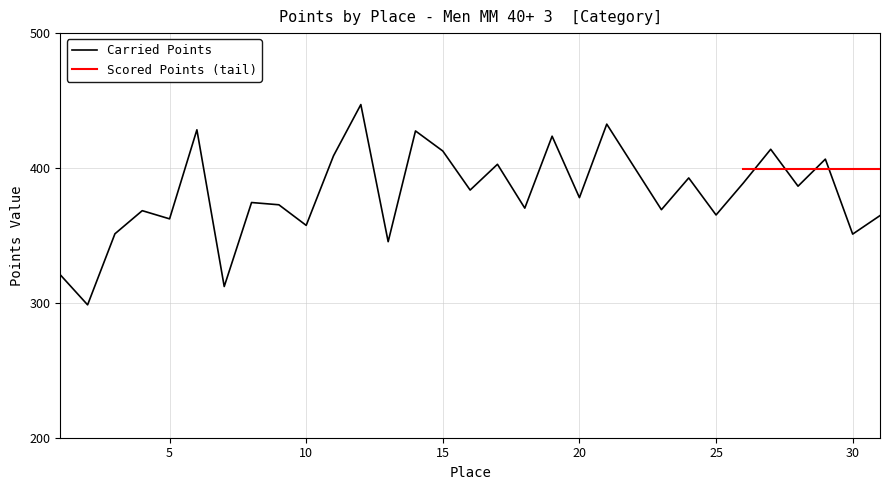

Count the number of values greater than 378.

16